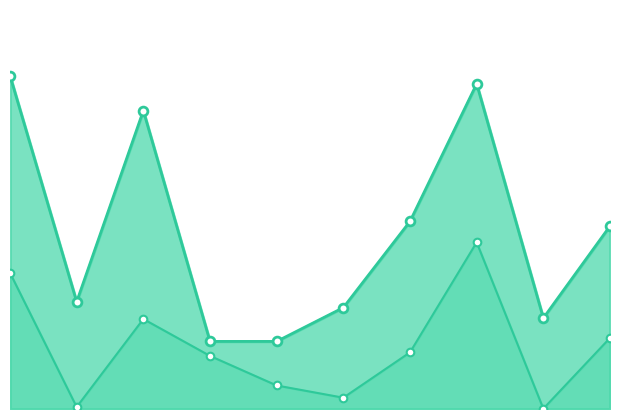

Which series contains the lowest Y value?

Белки